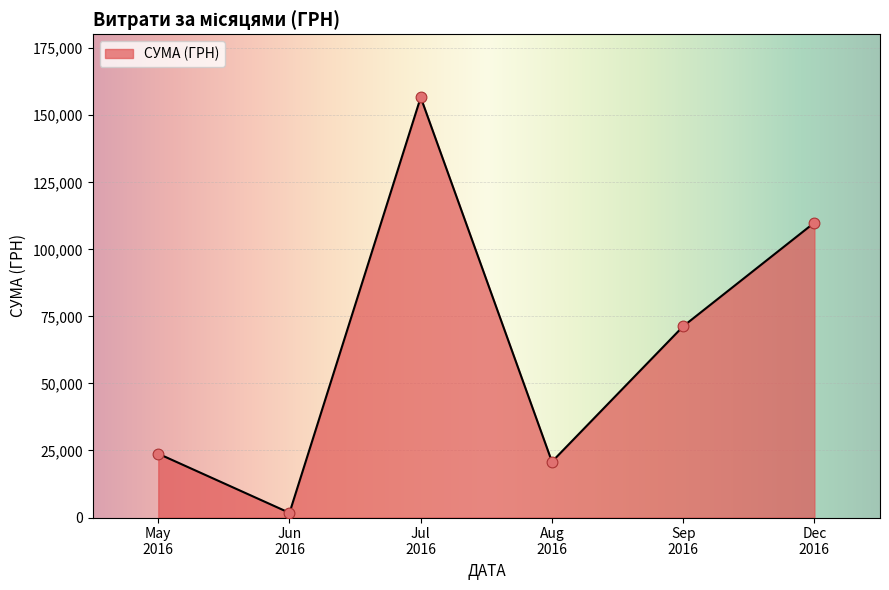

How many interior local peaks (higher than both neighbors) does the data have?

1